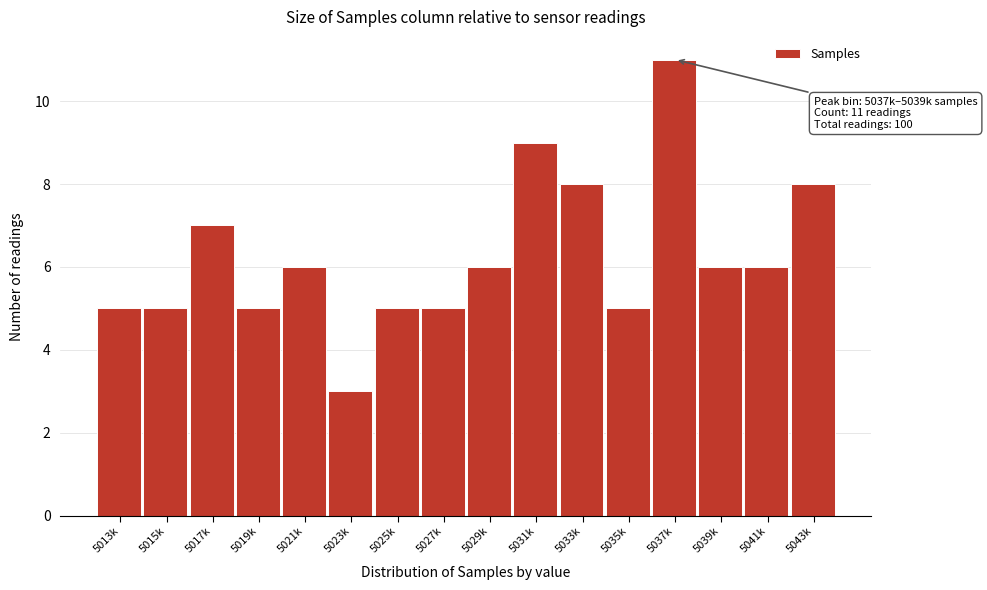

Reading right to left, list all the values displayed in this chart.

5043k=8	5041k=6	5039k=6	5037k=11	5035k=5	5033k=8	5031k=9	5029k=6	5027k=5	5025k=5	5023k=3	5021k=6	5019k=5	5017k=7	5015k=5	5013k=5